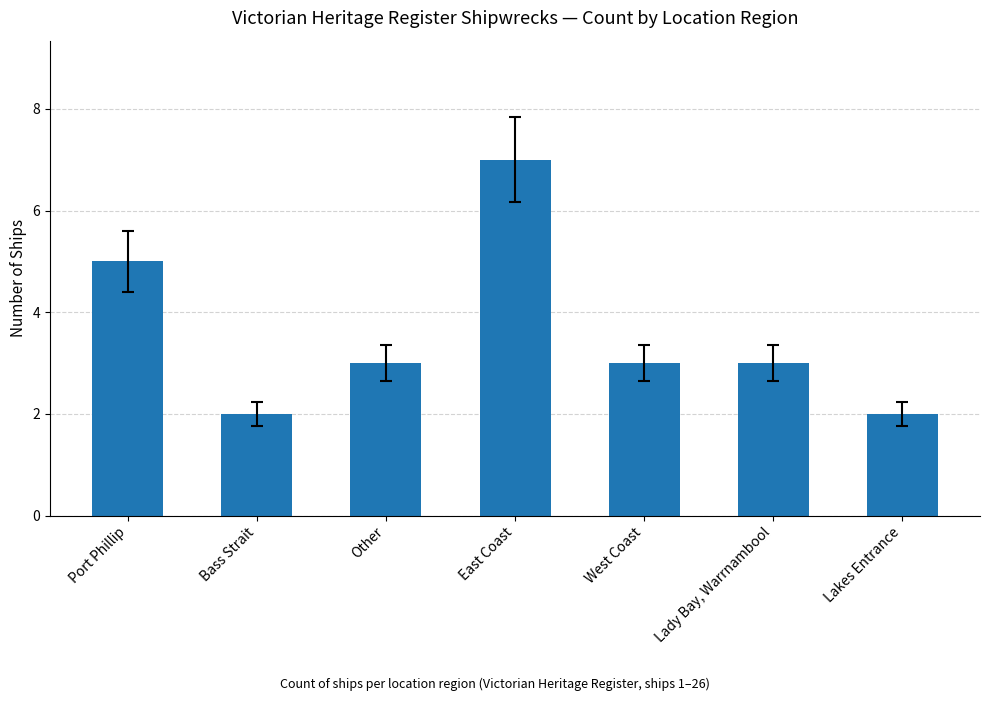

What is the greatest value displayed?

7